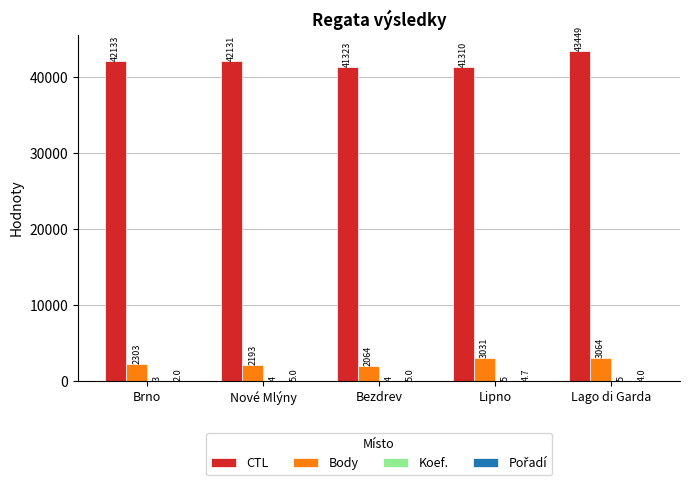

Count the number of data series in this chart.

4